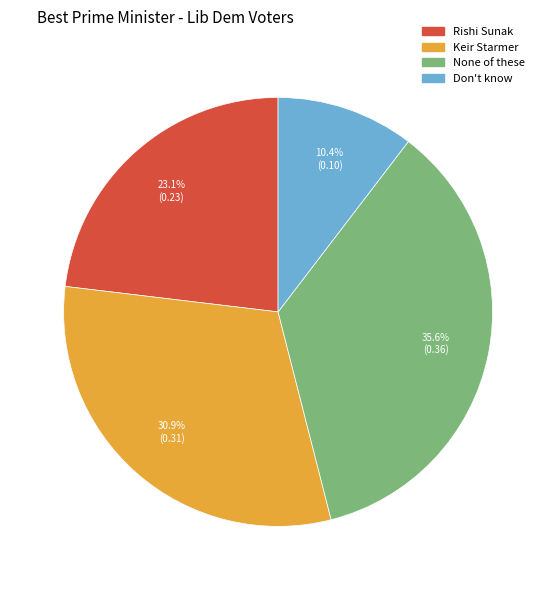

Which category has the smallest portion of the pie?

Don't know